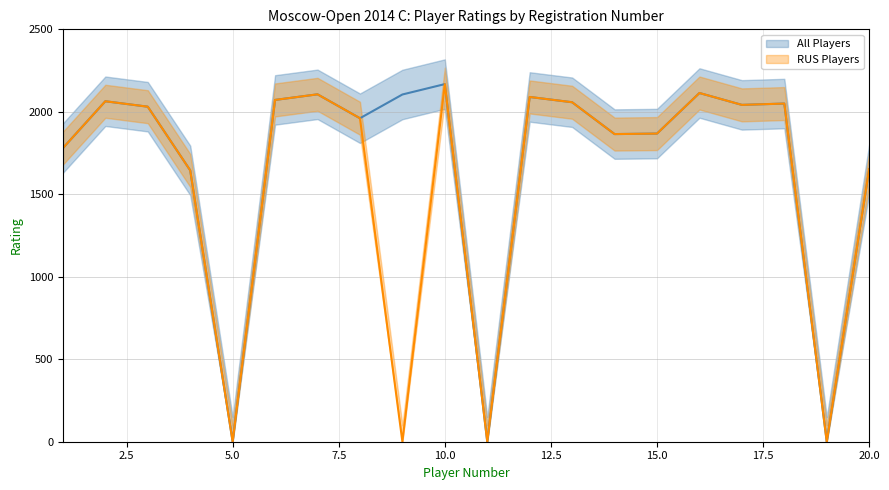

True or false: All Players and RUS Players cross at least once.

False